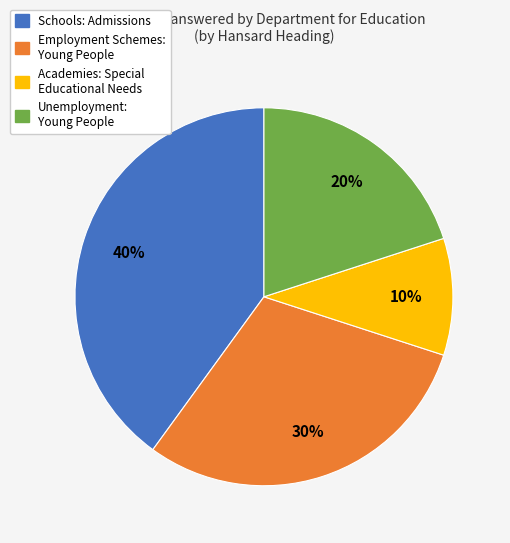

Rank the categories by value from lowest to highest.

Academies: Special Educational Needs, Unemployment: Young People, Employment Schemes: Young People, Schools: Admissions